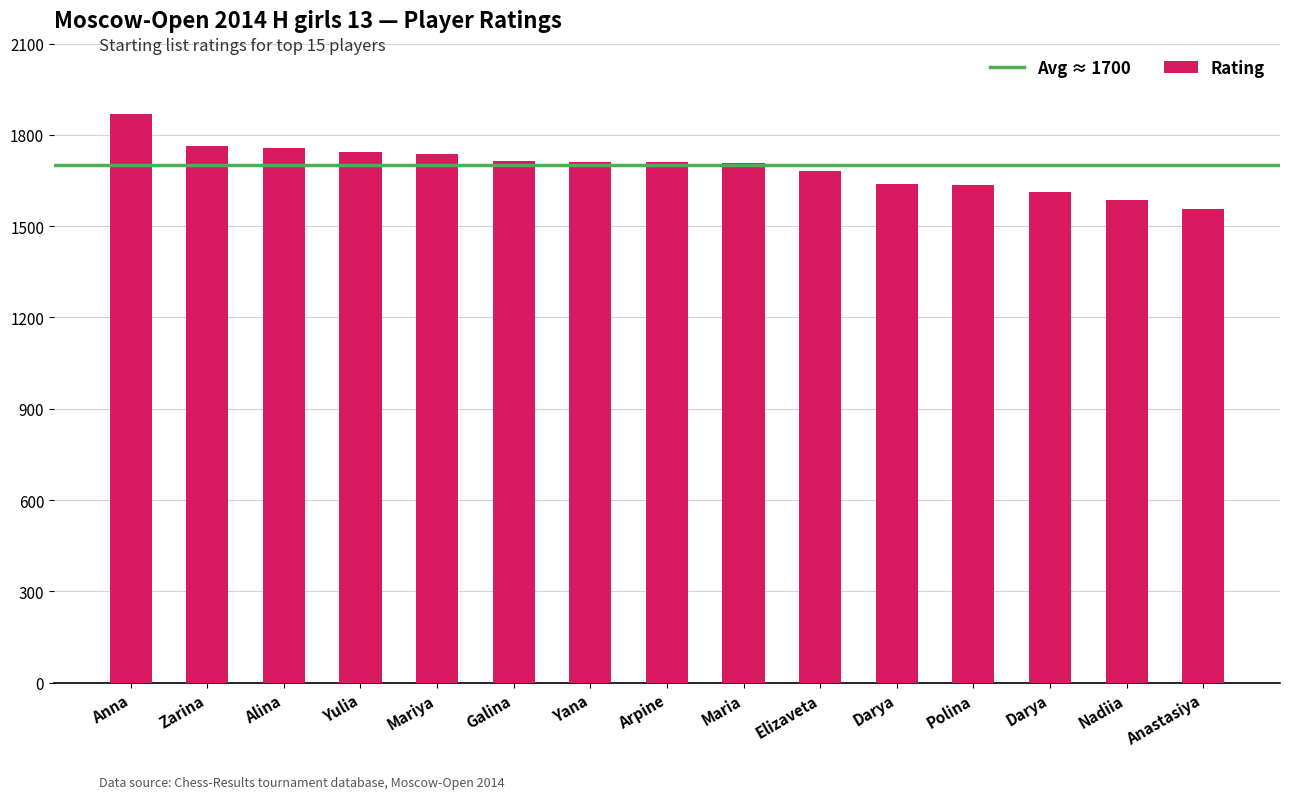

At which label is the value closest to 1713?

Galina